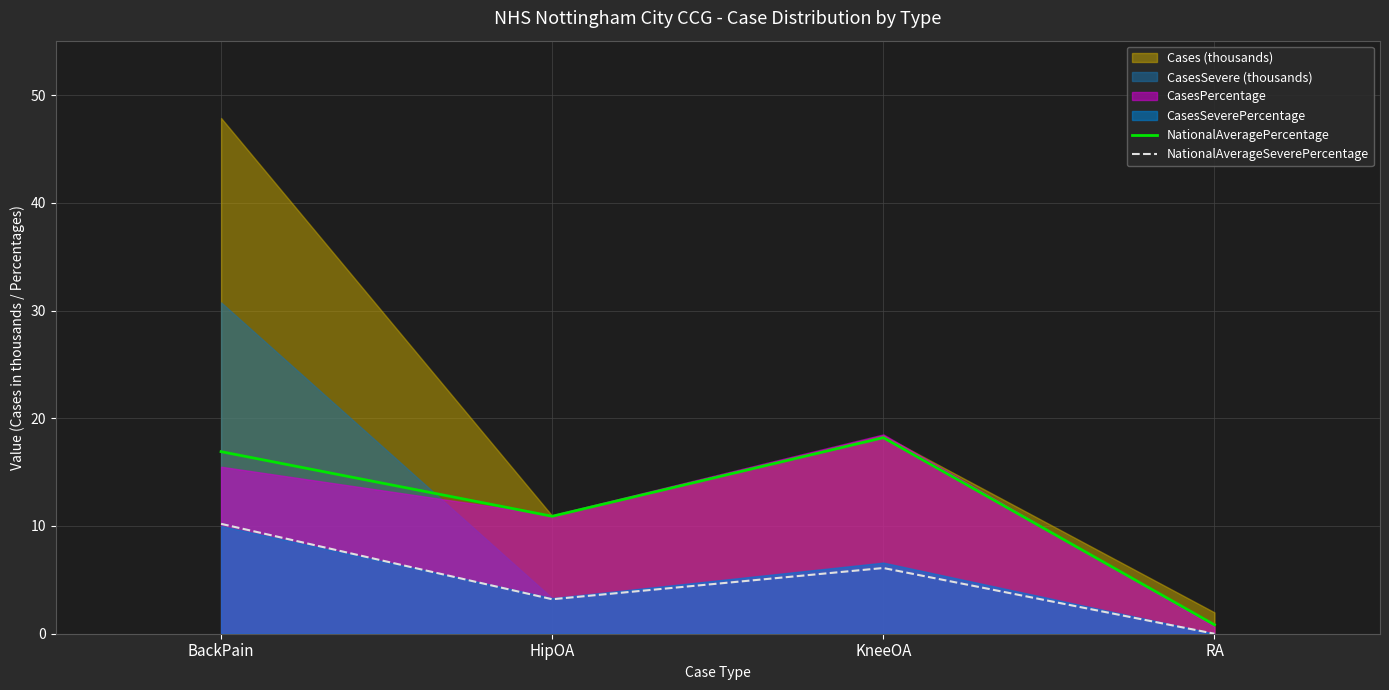

Which category has the highest value in the NationalAveragePercentage series?

KneeOA